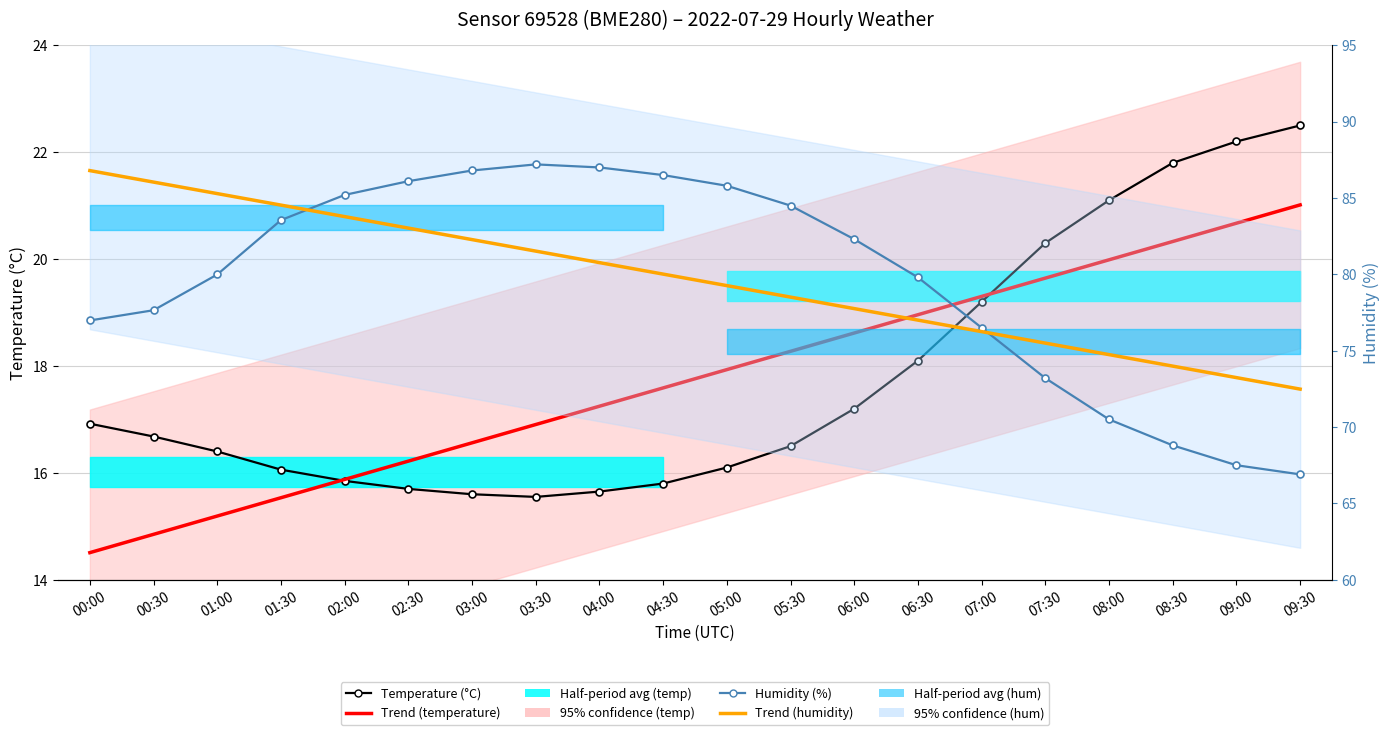

What is the sum of all Trend temperature values?

355.2